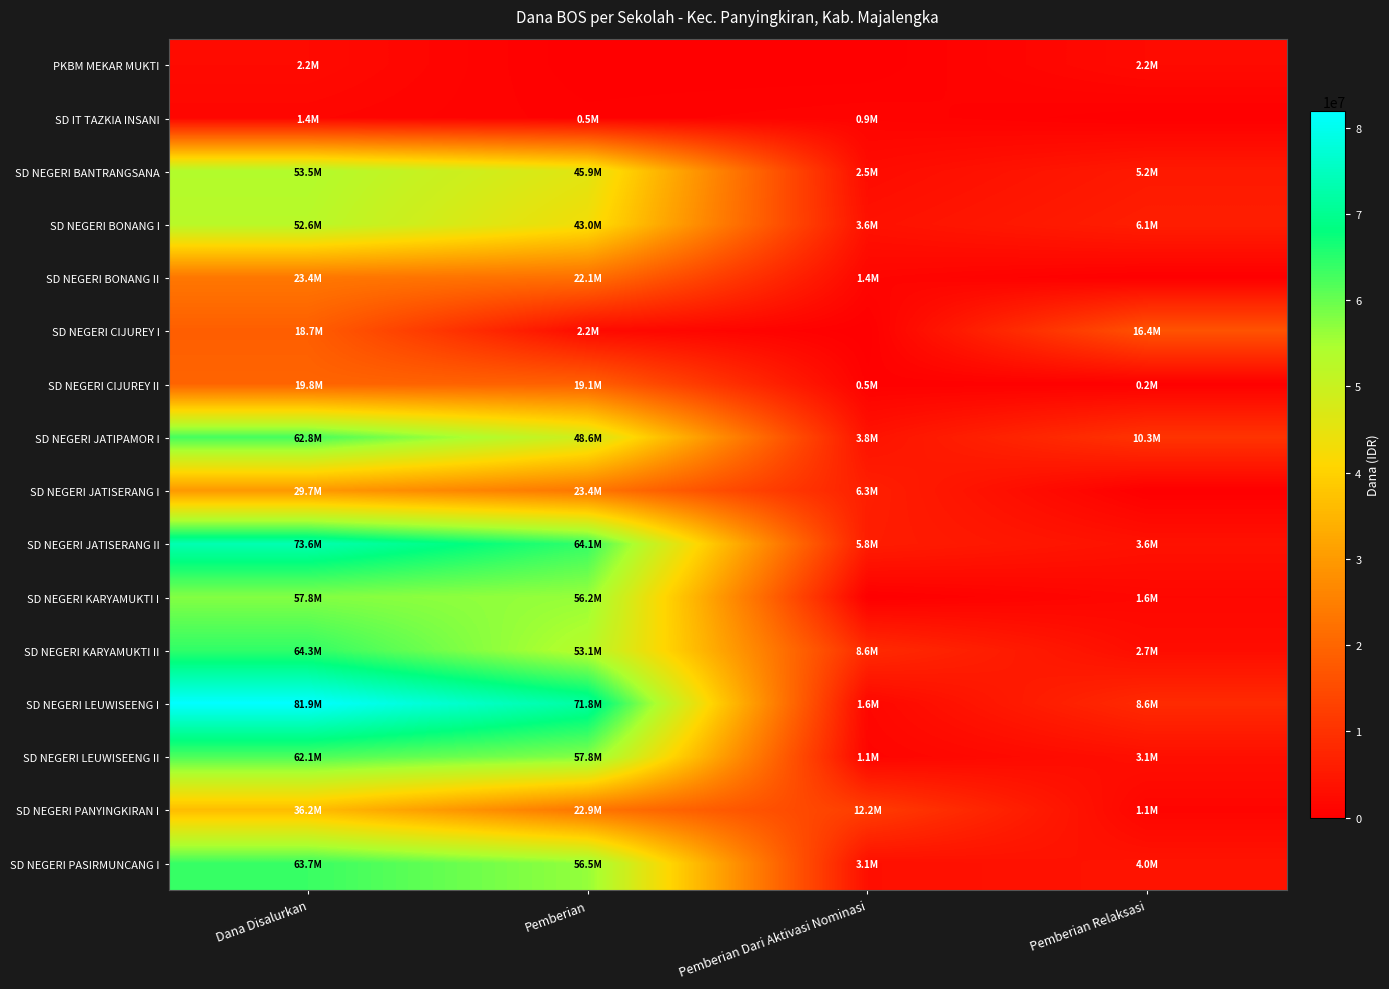

At Dana Disalurkan, list the series in order from largest to smallest.

SD NEGERI LEUWISEENG I, SD NEGERI JATISERANG II, SD NEGERI KARYAMUKTI II, SD NEGERI PASIRMUNCANG I, SD NEGERI JATIPAMOR I, SD NEGERI LEUWISEENG II, SD NEGERI KARYAMUKTI I, SD NEGERI BANTRANGSANA, SD NEGERI BONANG I, SD NEGERI PANYINGKIRAN I, SD NEGERI JATISERANG I, SD NEGERI BONANG II, SD NEGERI CIJUREY II, SD NEGERI CIJUREY I, PKBM MEKAR MUKTI, SD IT TAZKIA INSANI